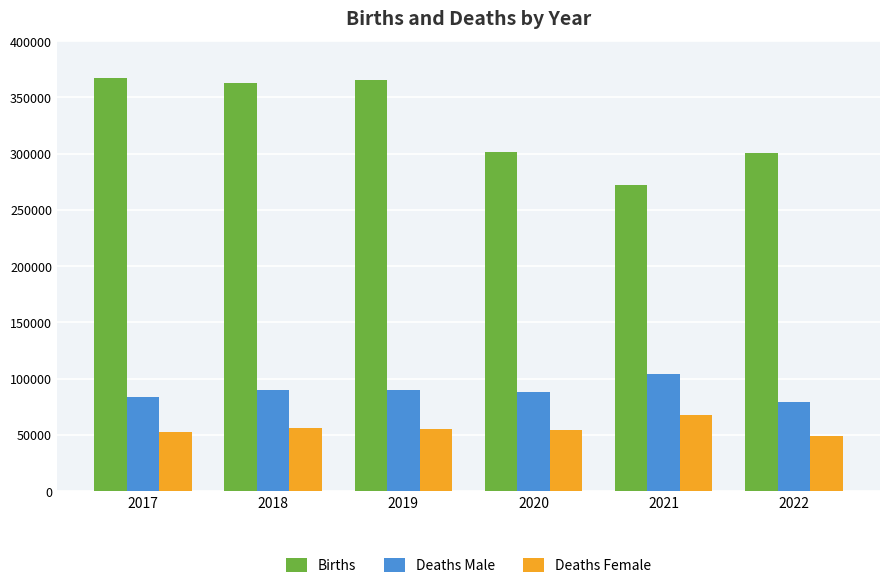

What is the sum of the Deaths Male values at 2020 and 2021?

192253